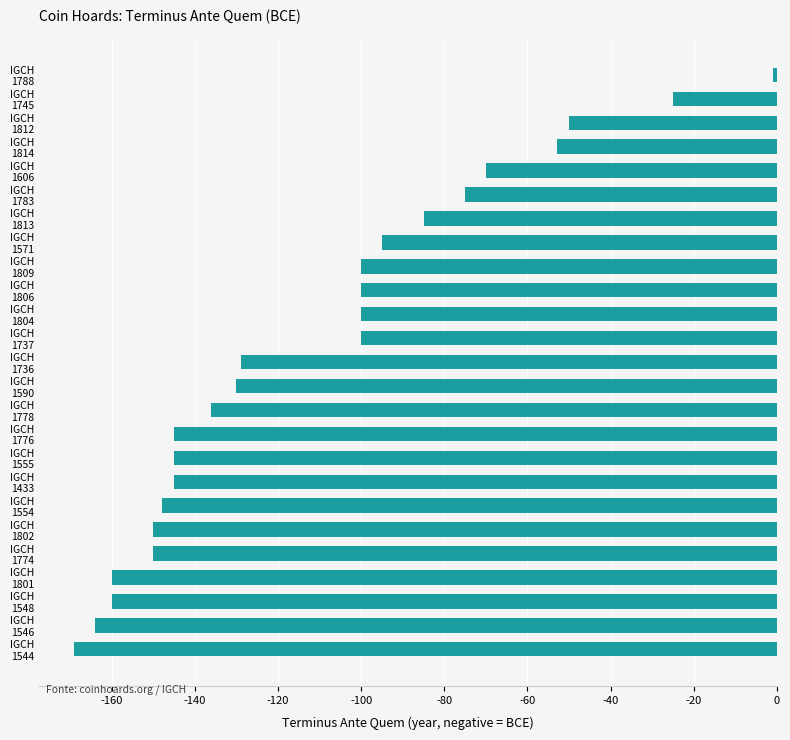

What is the difference between the maximum and minimum values?

168